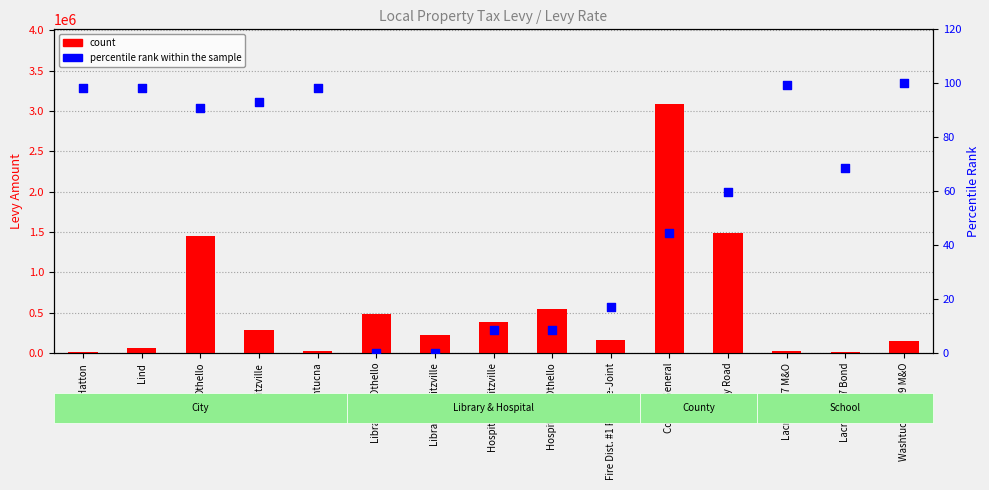

At which category is the sum across all series the highest?

County General